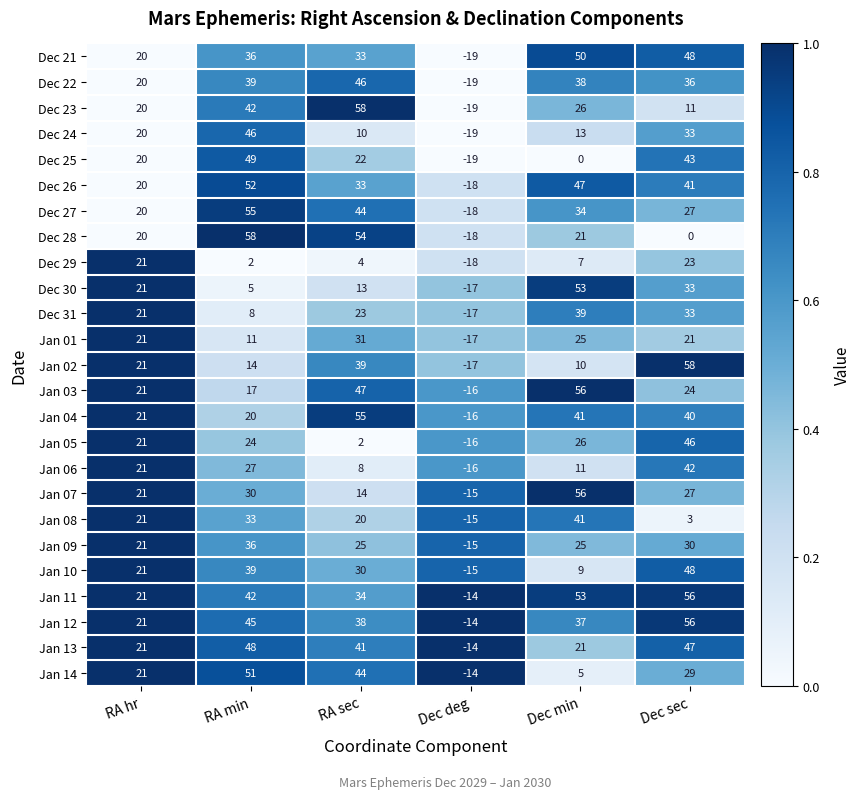

What is the sum of the Dec 28 values at Dec min and RA sec?

75